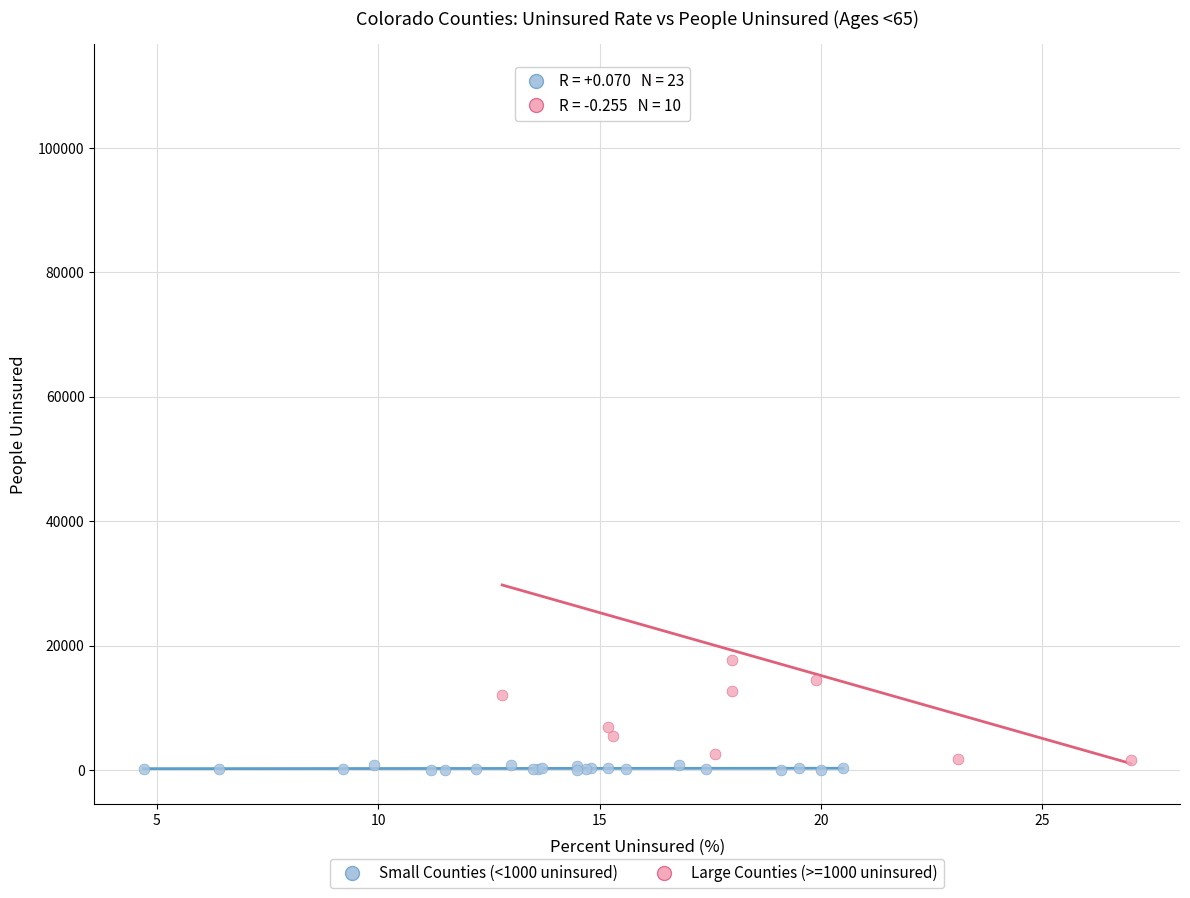

Which series contains the highest Y value?

Large Counties (>=1000 uninsured)